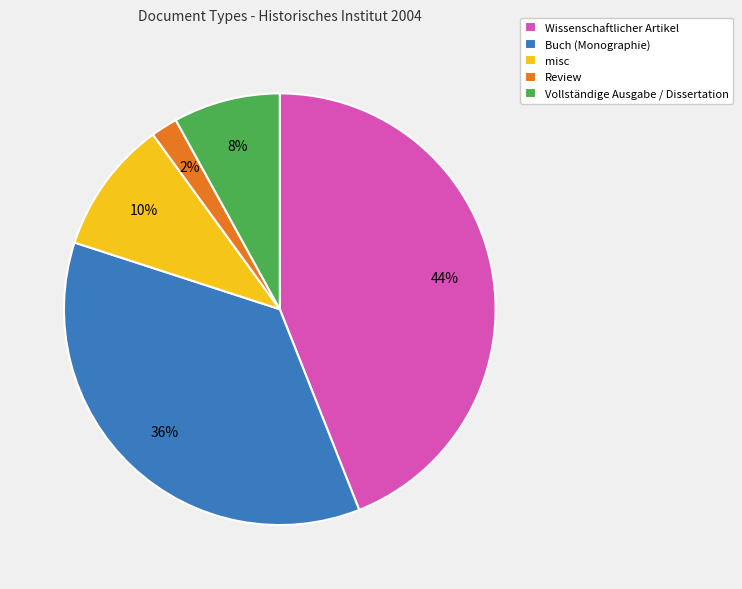

The misc slice represents 10% of the pie. True or false?

True